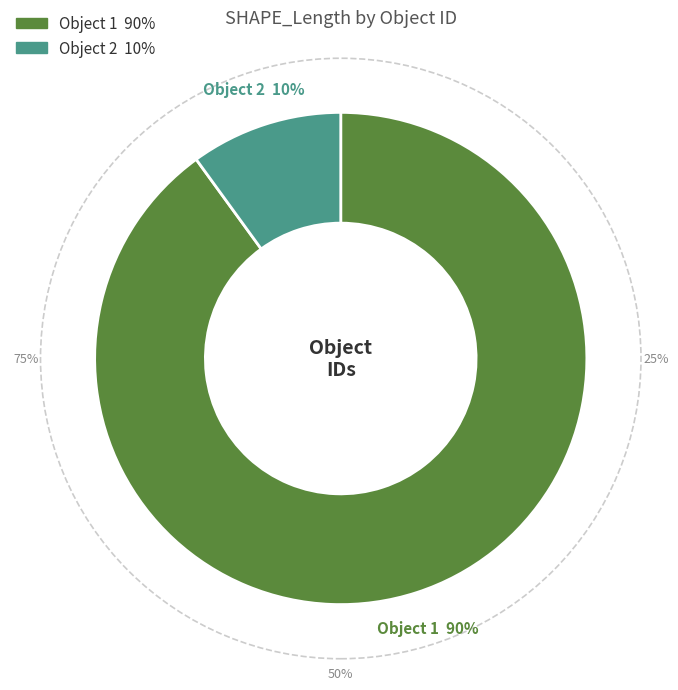

To the nearest percent, what is the difference between the 2 and 1 slice percentages?

80%